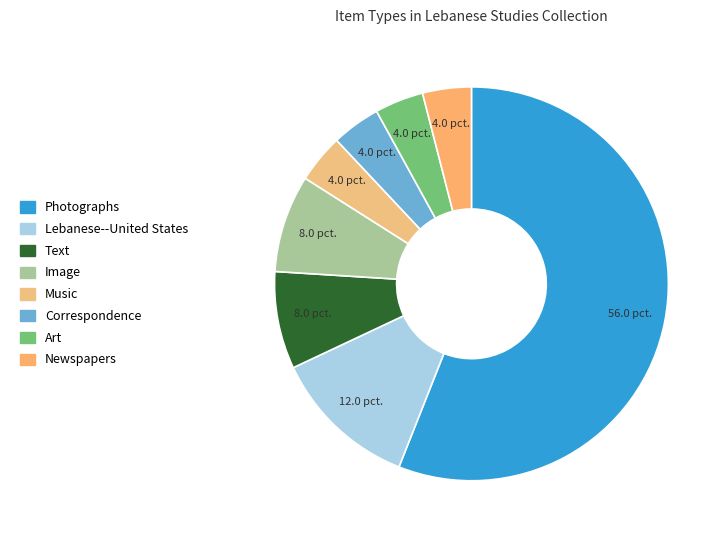

Is there a majority slice in this chart?

Yes